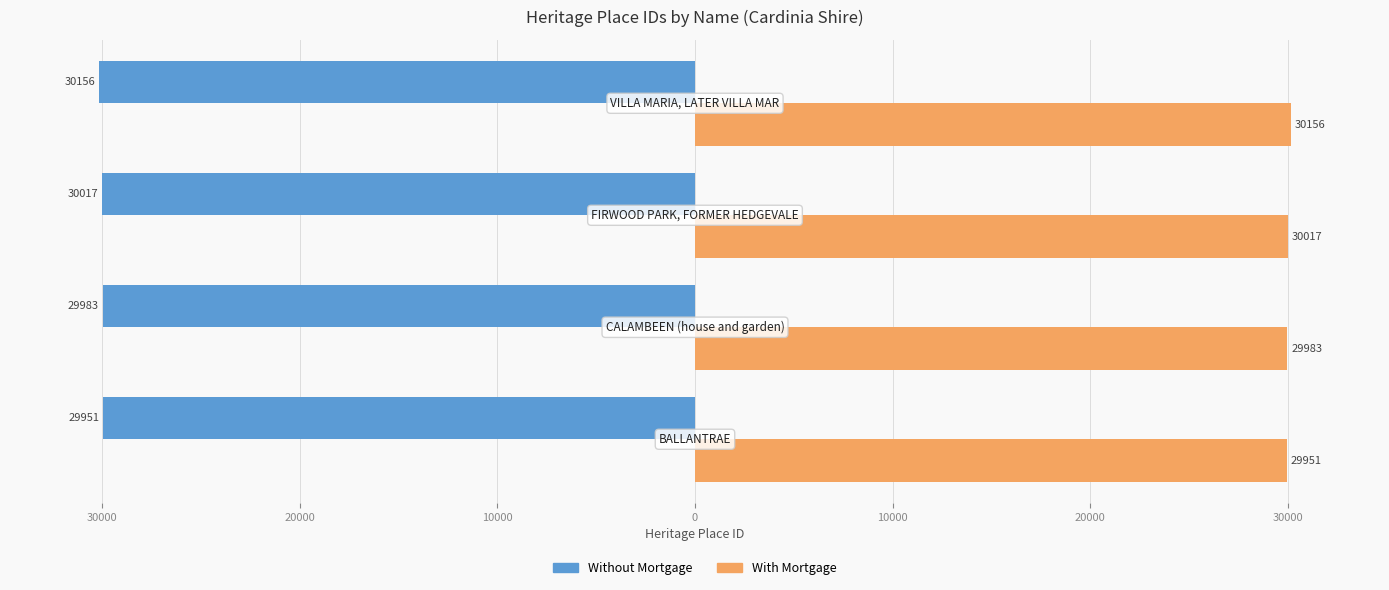

What is the minimum value for With Mortgage?

29951